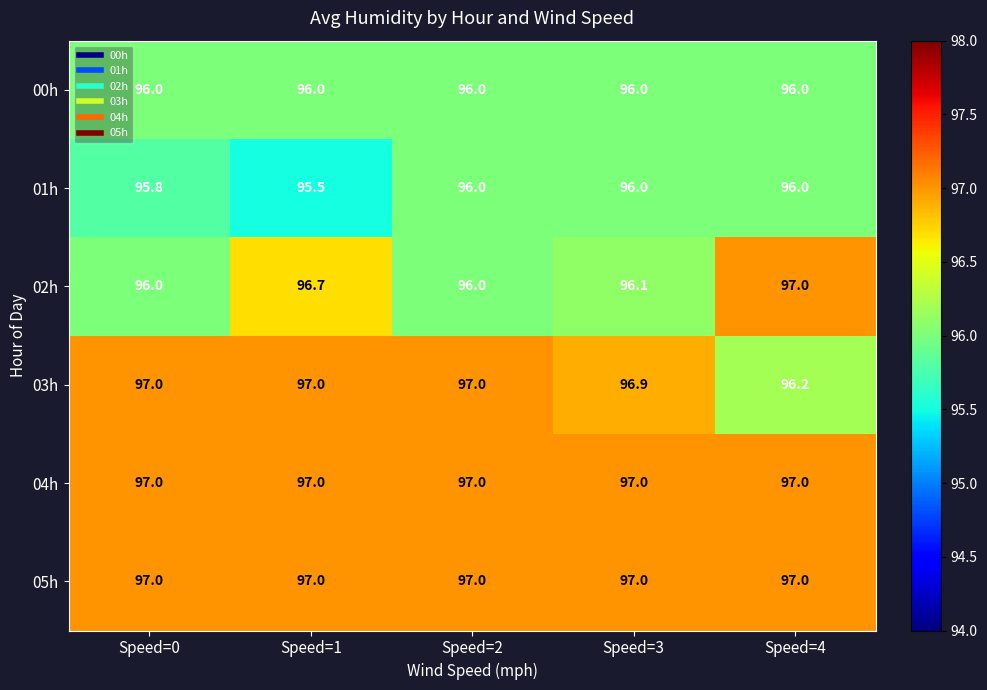

At which category does the chart reach its minimum across all series?

Speed=1